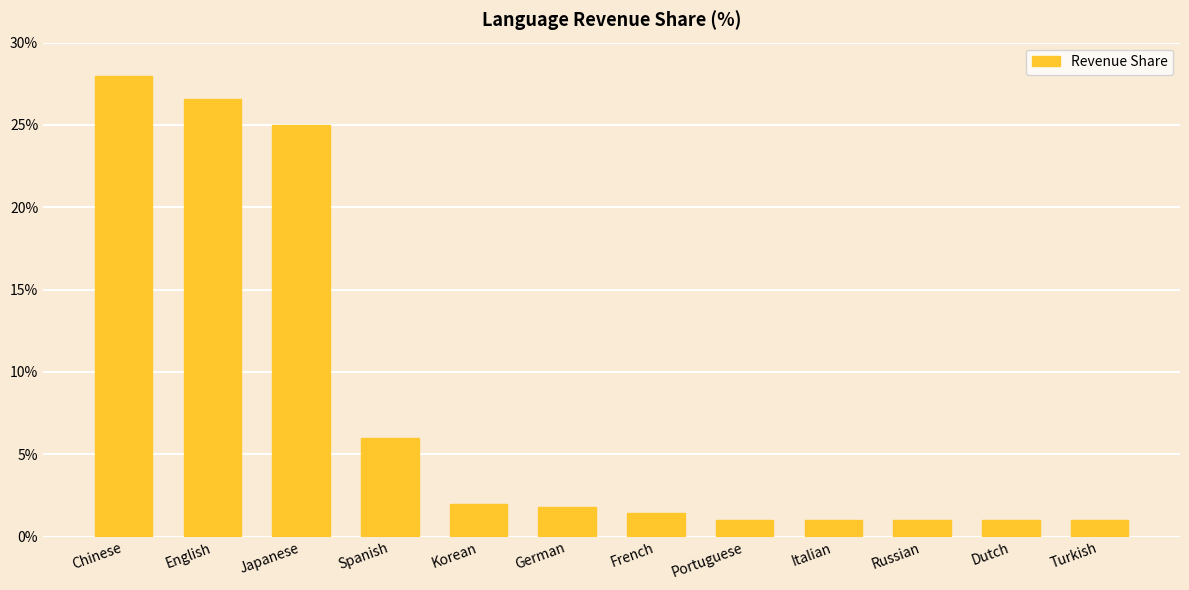

What is the sum of the values at Dutch and German?

2.8